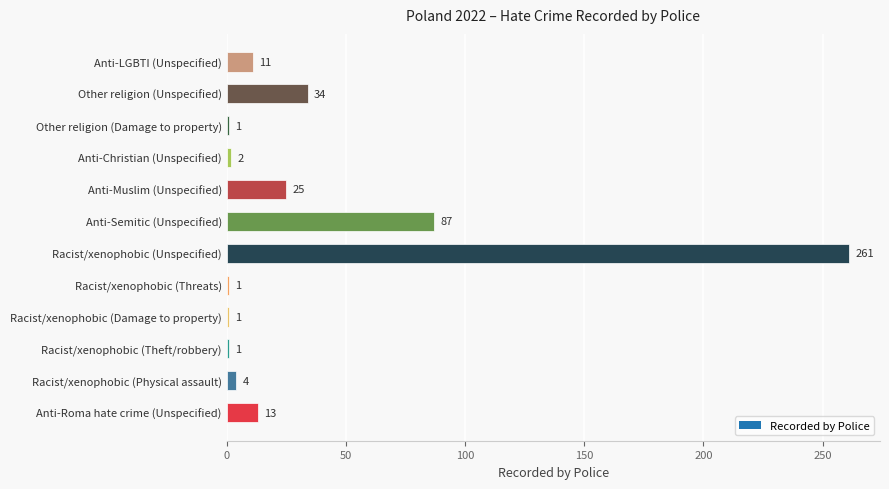

What is the greatest value displayed?

261